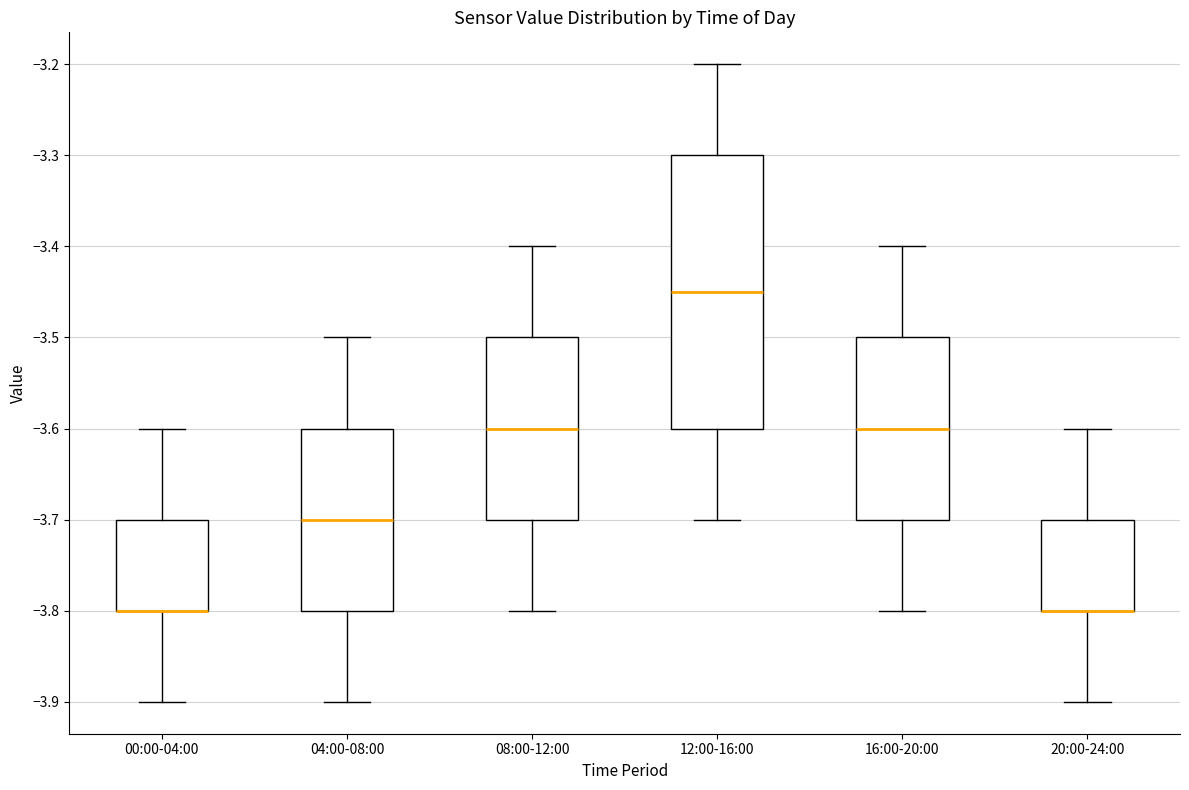

Comparing the boxes themselves (not the whiskers), which one is the tallest?

12:00-16:00